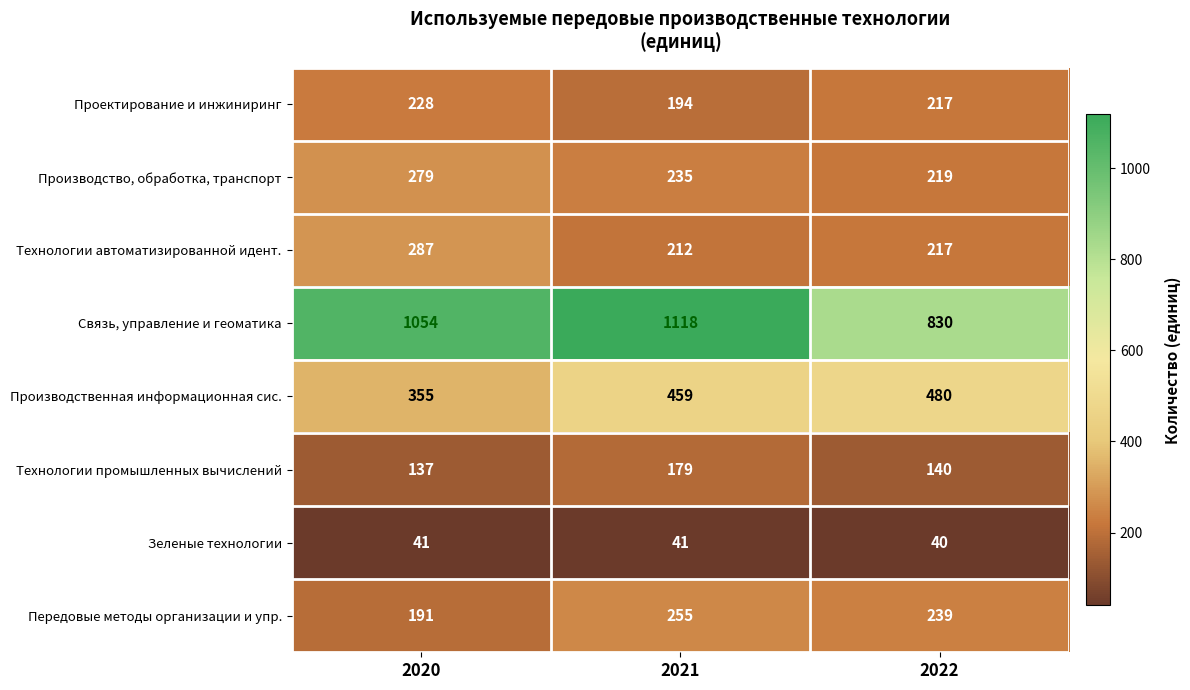

How many values in the Технологии промышленных вычислений series are below 140?

1